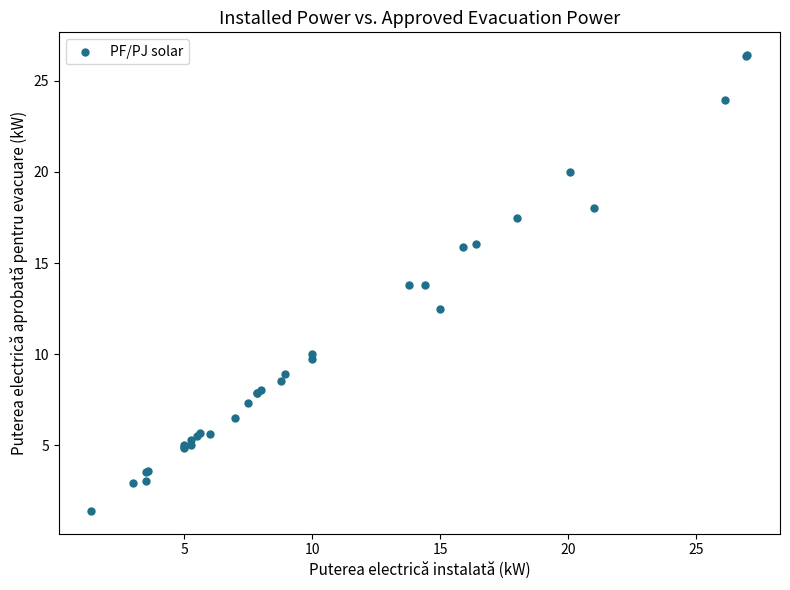

What Y value in the scatter plot is closest to 13?

12.5